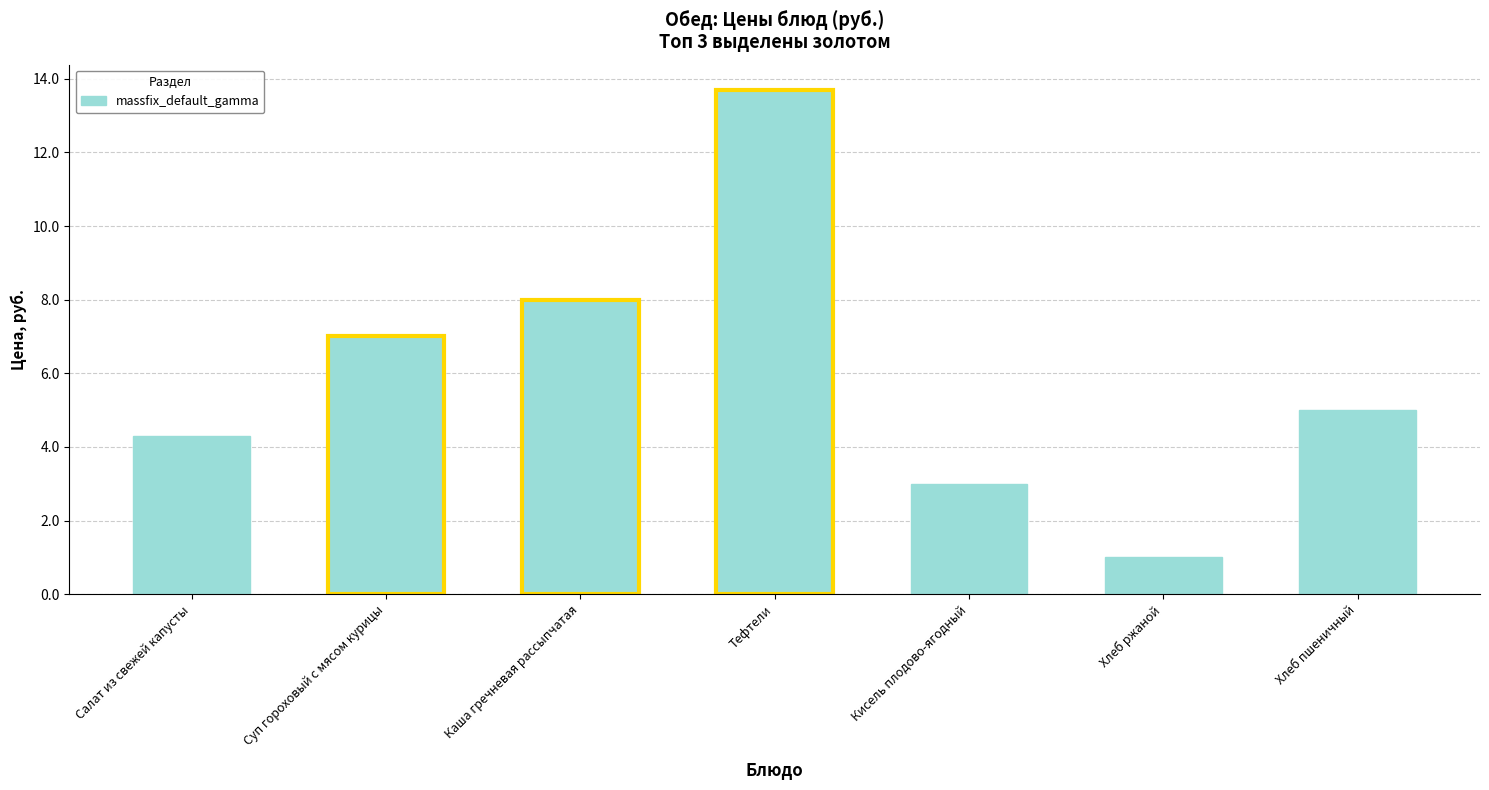

What is the average value?

6.0